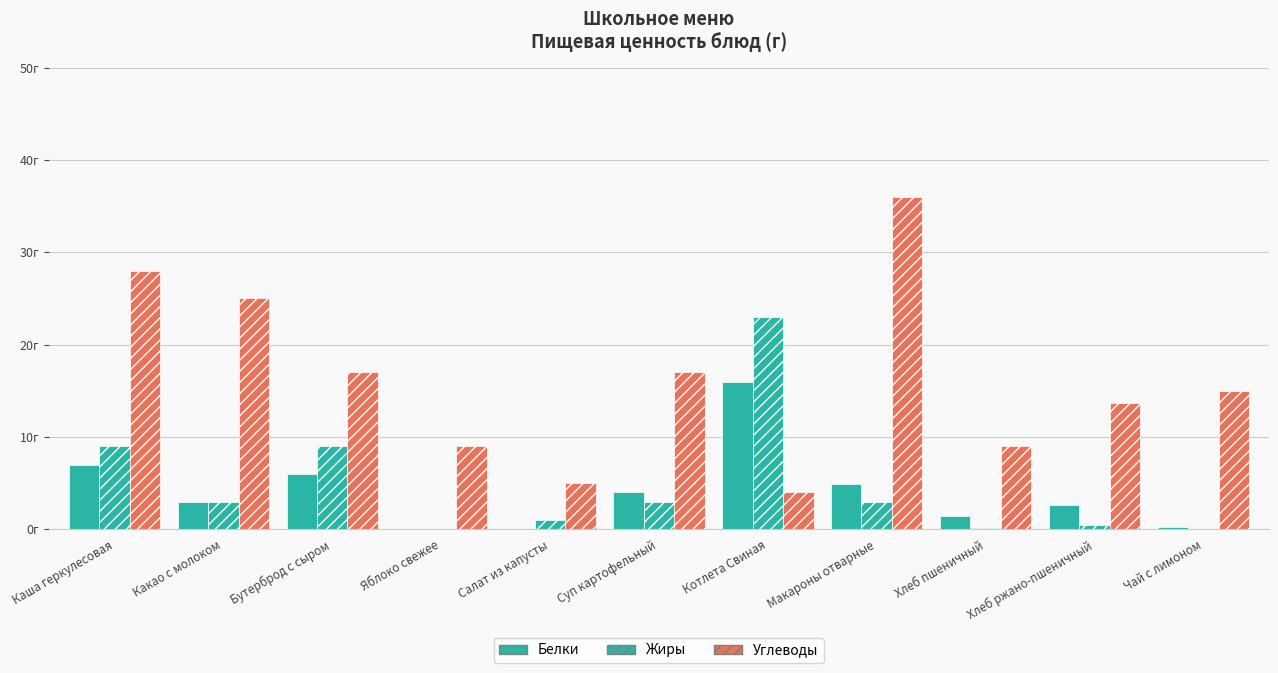

What is the difference between the maximum and minimum values in the Жиры series?

23.0